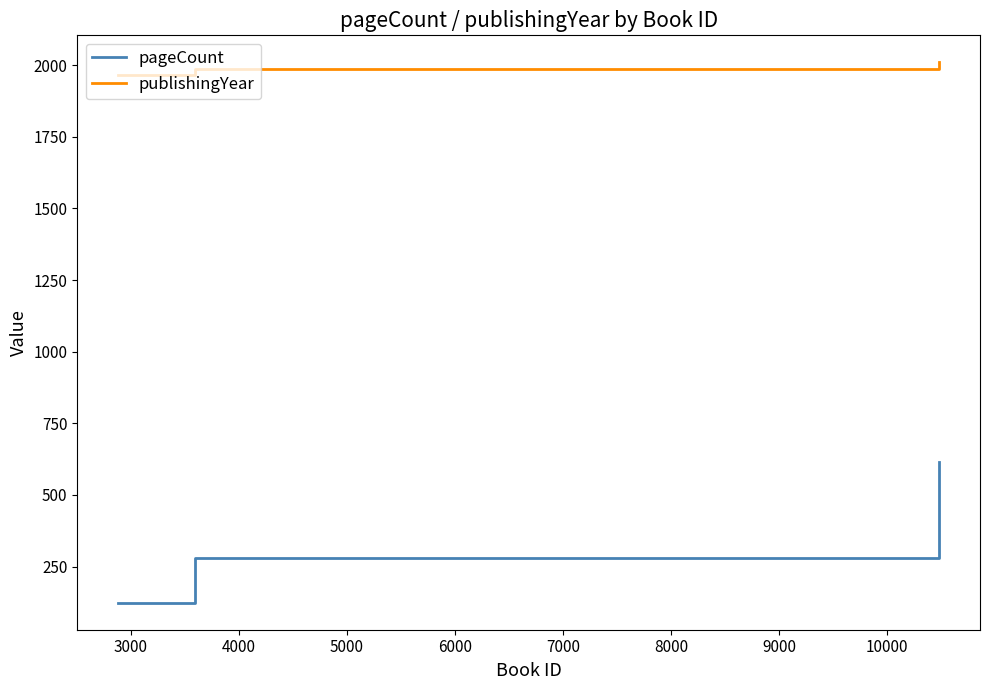

Reading right to left, list all the values displayed in this chart.

pageCount: 614	280	124
publishingYear: 2010	1988	1967